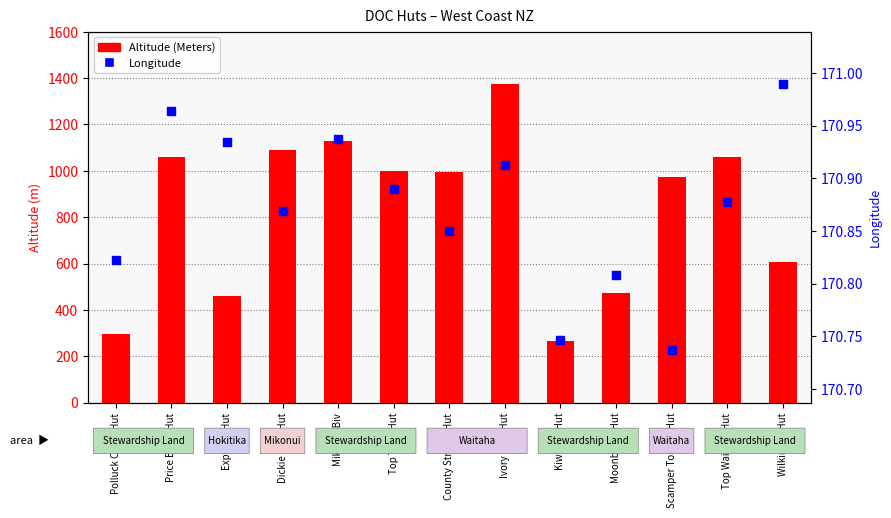

Is the value of Altitude (Meters) at Top Tuke Hut greater than the value of Longitude at County Stream Hut?

Yes